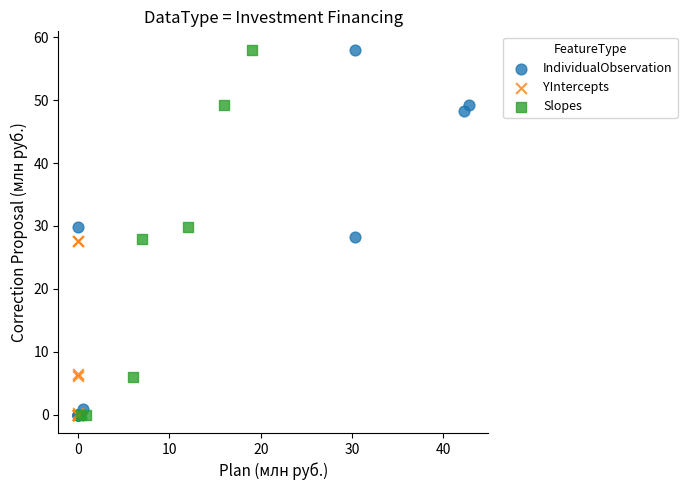

Which series has the widest spread of Y values?

IndividualObservation